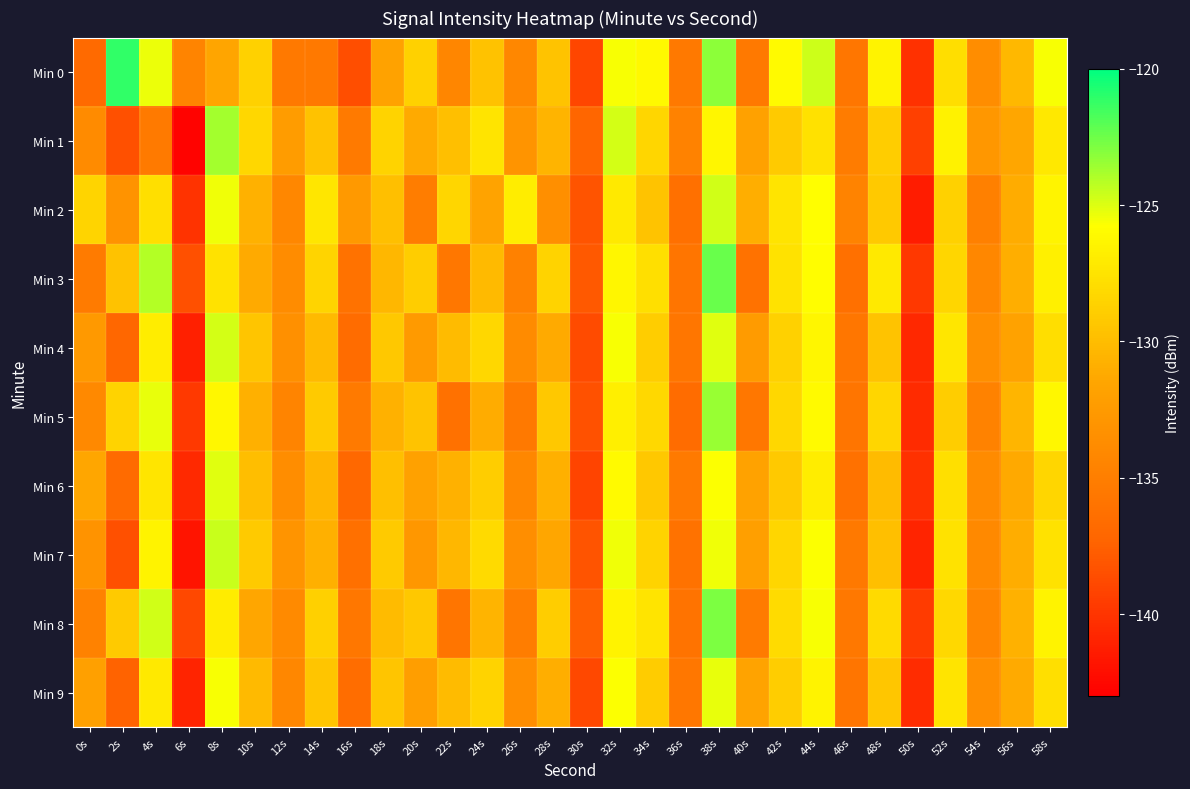

At which category does the chart reach its peak across all series?

2s